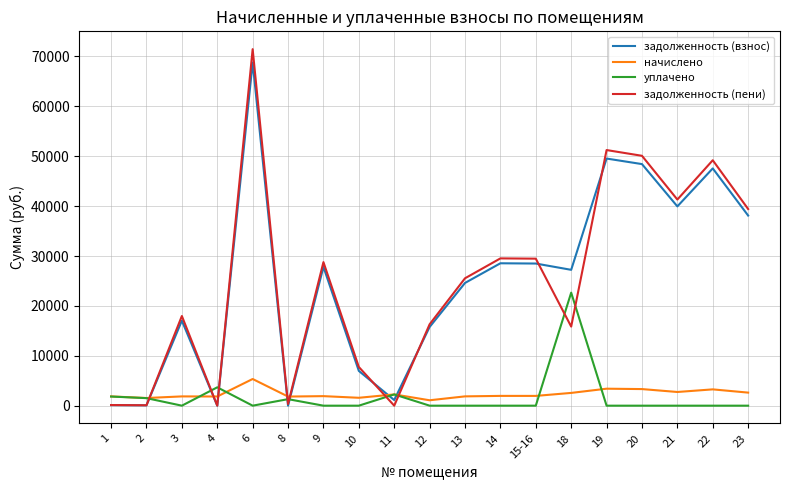

What is the difference between the highest and lowest values at 4?

3680.0